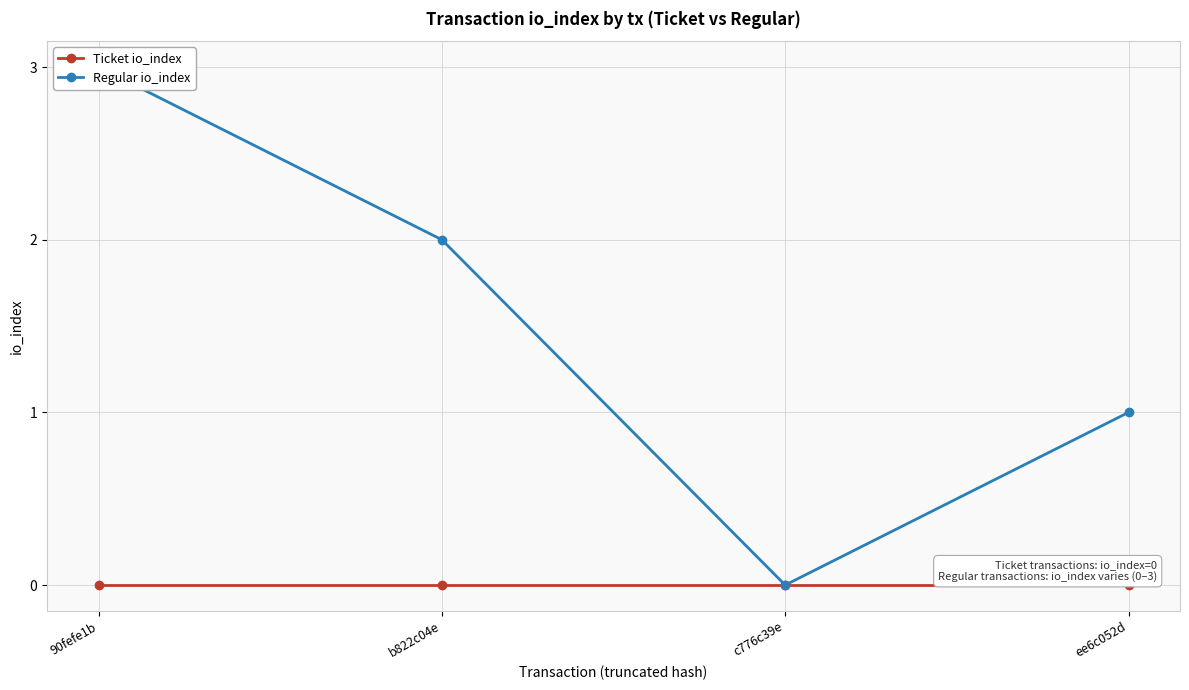

At which category is the sum across all series the highest?

90fefe1b